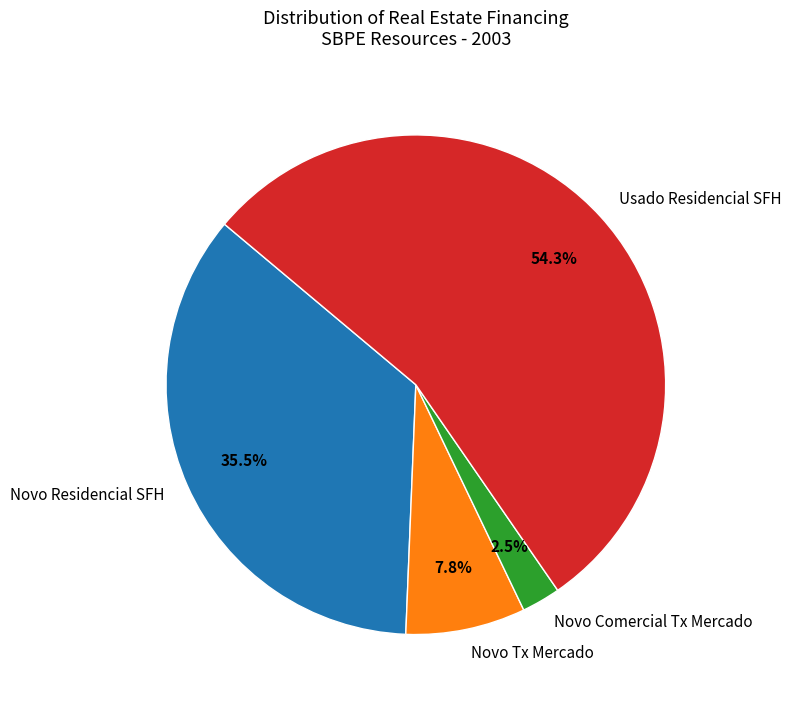

Rank the categories by value from lowest to highest.

Novo Comercial Tx Mercado, Novo Tx Mercado, Novo Residencial SFH, Usado Residencial SFH